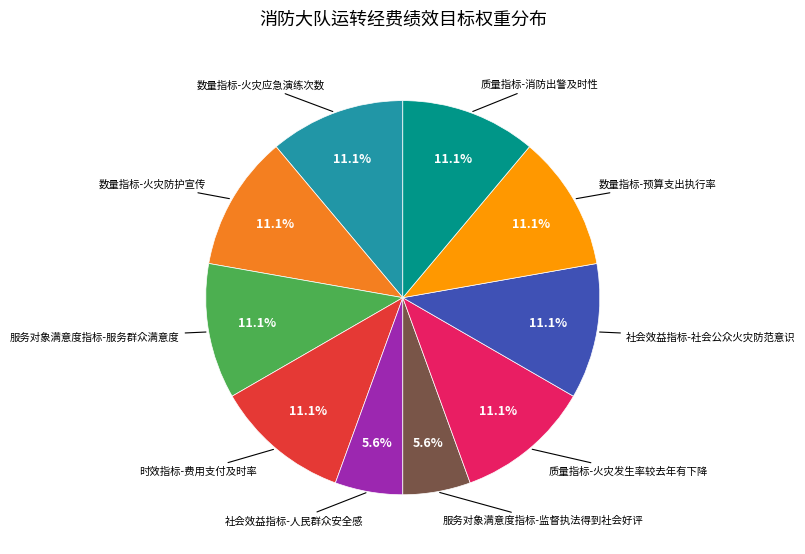

Is there a majority slice in this chart?

No